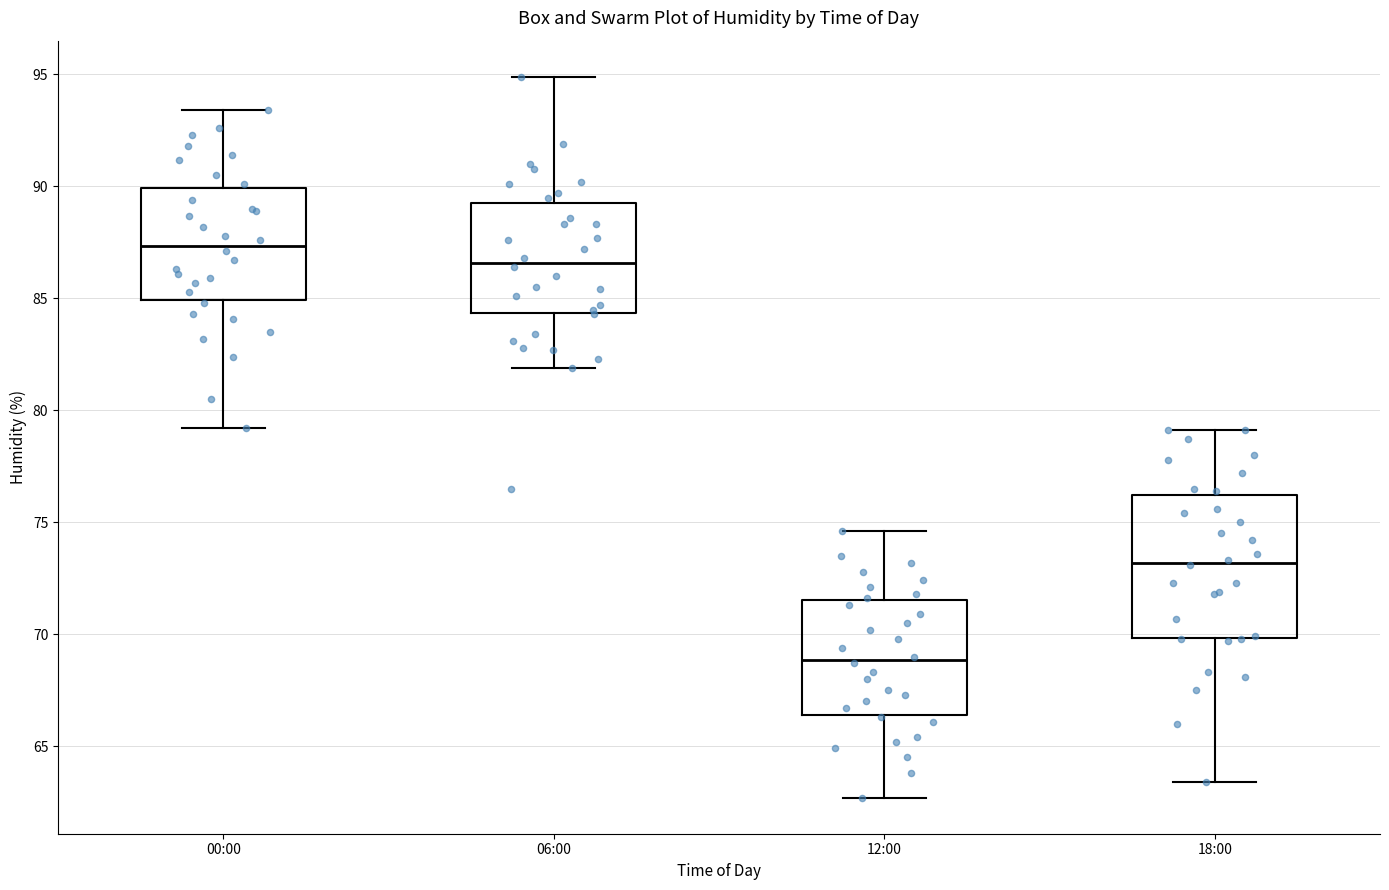

Reading left to right, read every box against the y-axis: the position of its median line, the range the box covers, and the ends of its whiskers. The values are not printed on the chart, so give them approximately, as read against the axis.

00:00: median 87.5, box 85.0 to 90.0, whiskers 79.0 to 93.5
06:00: median 86.5, box 84.5 to 89.5, whiskers 82.0 to 95.0
12:00: median 69.0, box 66.5 to 71.5, whiskers 62.5 to 74.5
18:00: median 73.0, box 70.0 to 76.0, whiskers 63.5 to 79.0